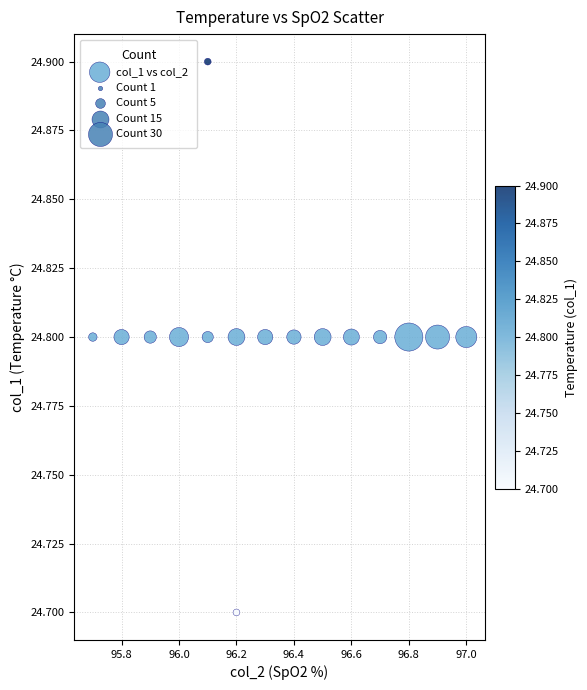

What is the range of X values (max minus min)?

1.3